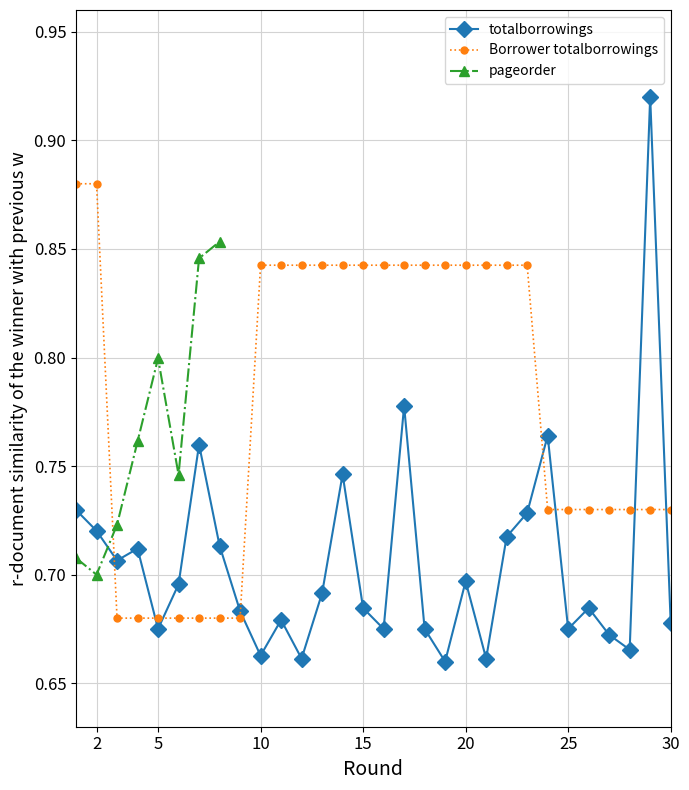

What is the sum of the totalborrowings values at 15 and 18?

1.4